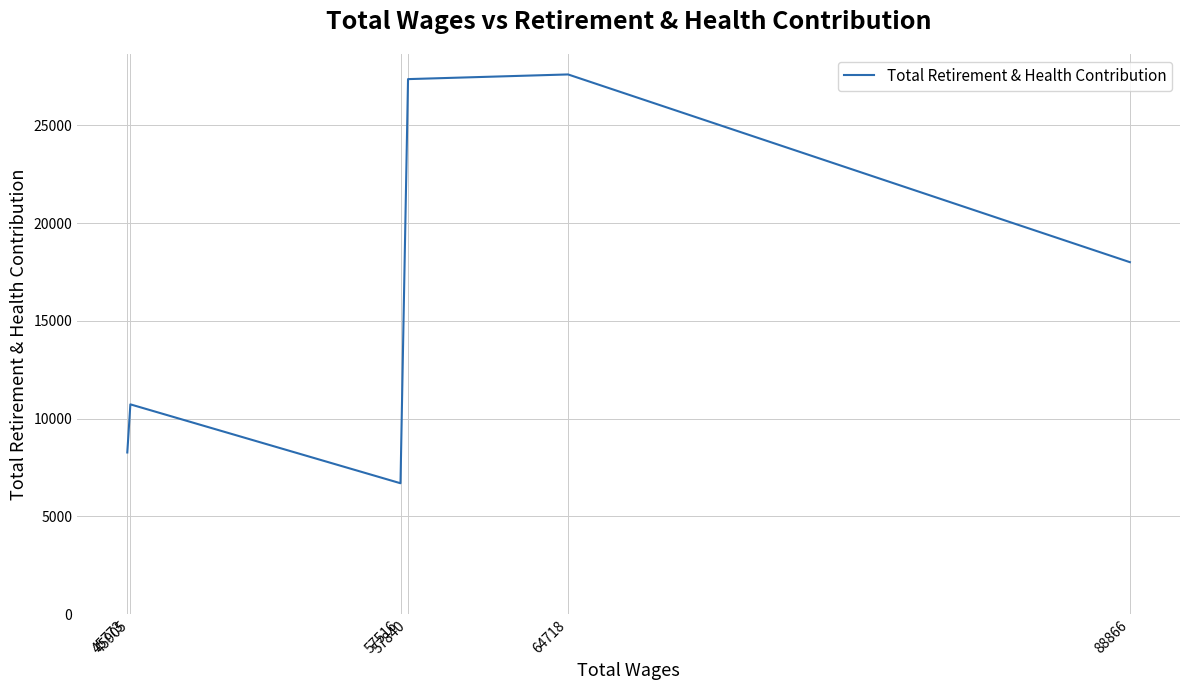

What is the difference between the maximum and second lowest values?

19325